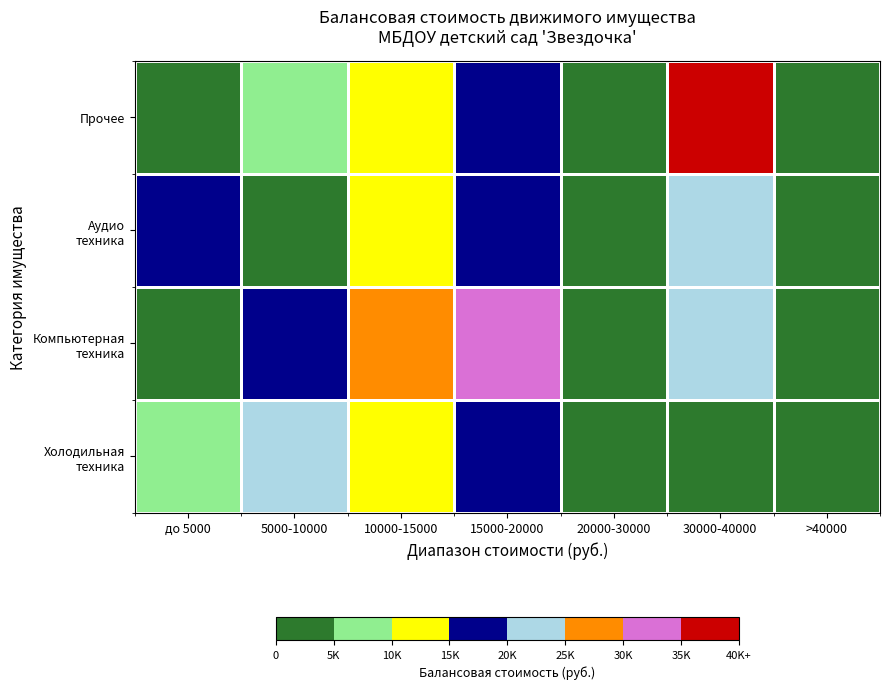

How many data points does each series have?

7